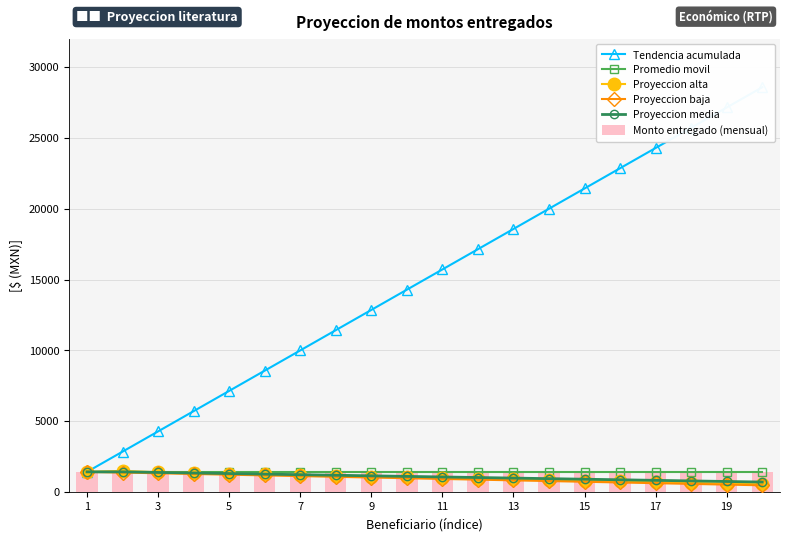

Are the bars horizontal?

No